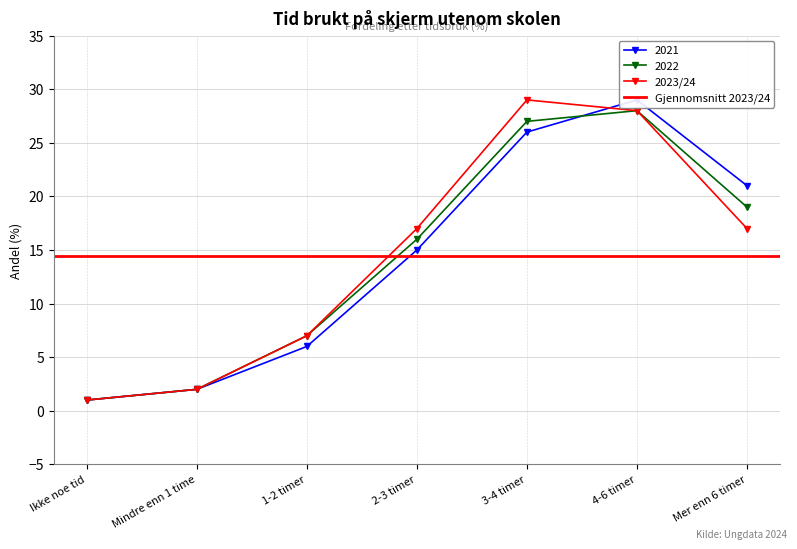

True or false: 2021 and 2023/24 intersect in this chart.

True